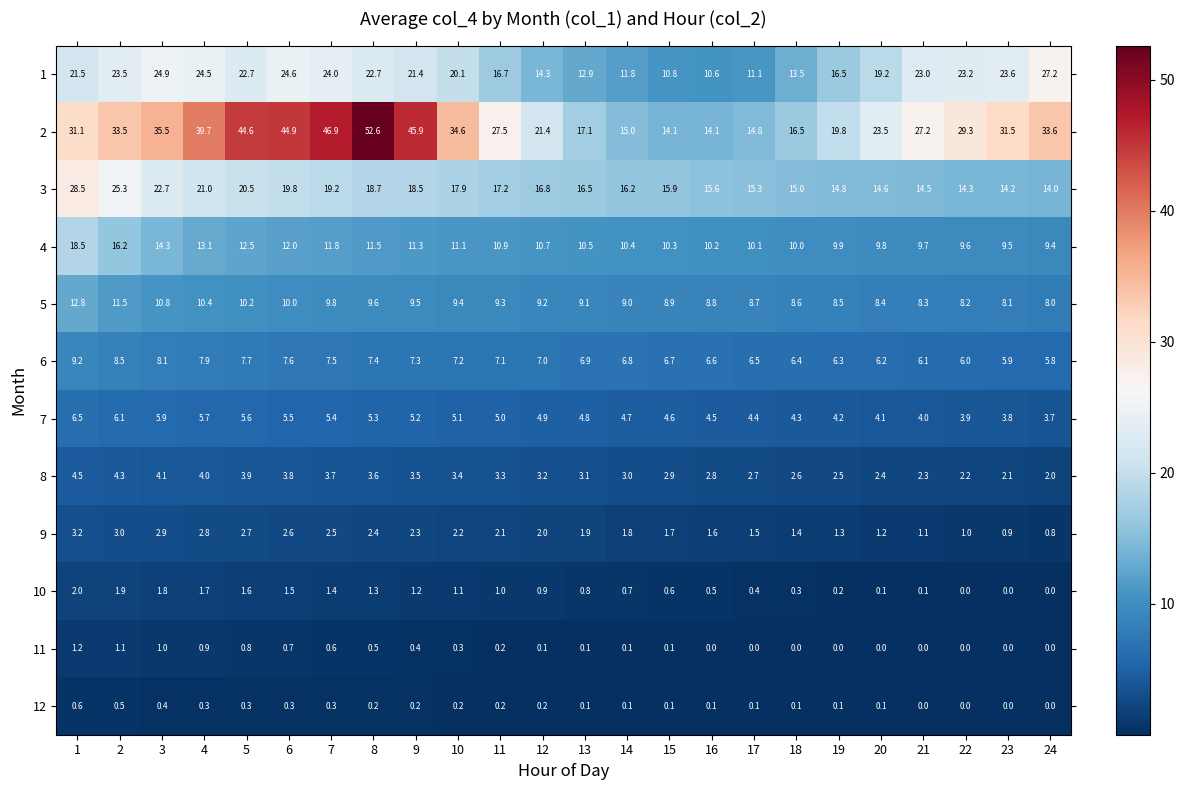

Between 4 and 9, which series saw the biggest shift?

2